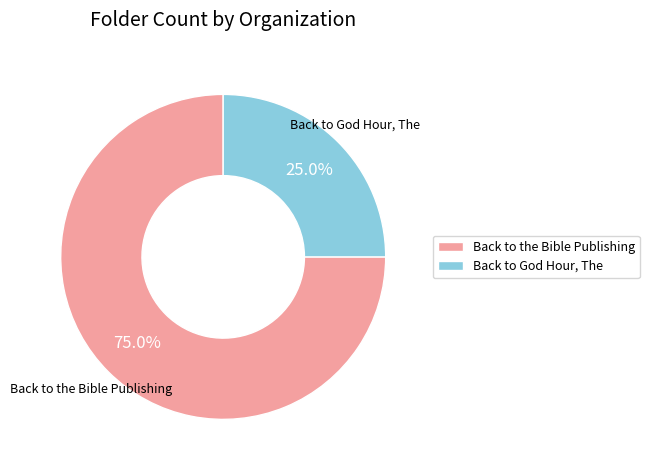

How much of the chart is everything except Back to God Hour, The?

75.0%